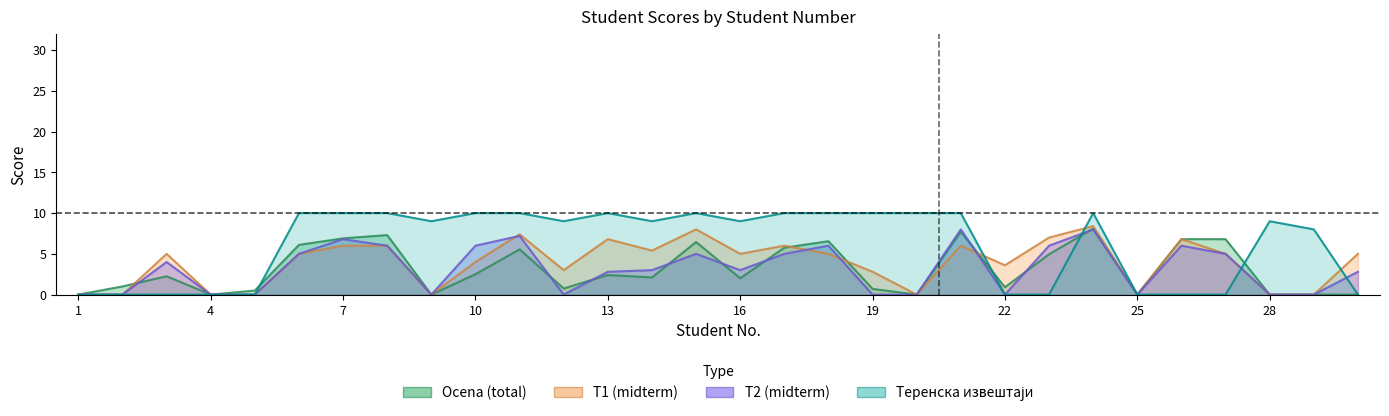

Reading left to right, what are all the values shown in this chart?

Ocena (line): 0.0	1.0	2.2	0.0	0.5	6.1	6.9	7.3	0.0	2.5	5.5	0.8	2.4	2.1	6.5	2.0	5.8	6.5	0.7	0.0	7.7	0.9	5.0	8.1	0.0	6.8	6.8	0.0	0.0	0.0
T1 (line): 0.0	0.0	5.0	0.0	0.0	5.0	6.0	6.0	0.0	4.0	7.4	3.0	6.8	5.4	8.0	5.0	6.0	5.0	2.8	0.0	6.0	3.6	7.0	8.4	0.0	6.8	5.0	0.0	0.0	5.0
T2 (line): 0.0	0.0	4.0	0.0	0.0	5.0	6.8	6.0	0.0	6.0	7.2	0.0	2.8	3.0	5.0	3.0	5.0	6.0	0.0	0.0	8.0	0.0	6.0	8.0	0.0	6.0	5.0	0.0	0.0	2.8
Терен (line): 0.0	0.0	0.0	0.0	0.0	10.0	10.0	10.0	9.0	10.0	10.0	9.0	10.0	9.0	10.0	9.0	10.0	10.0	10.0	10.0	10.0	0.0	0.0	10.0	0.0	0.0	0.0	9.0	8.0	0.0